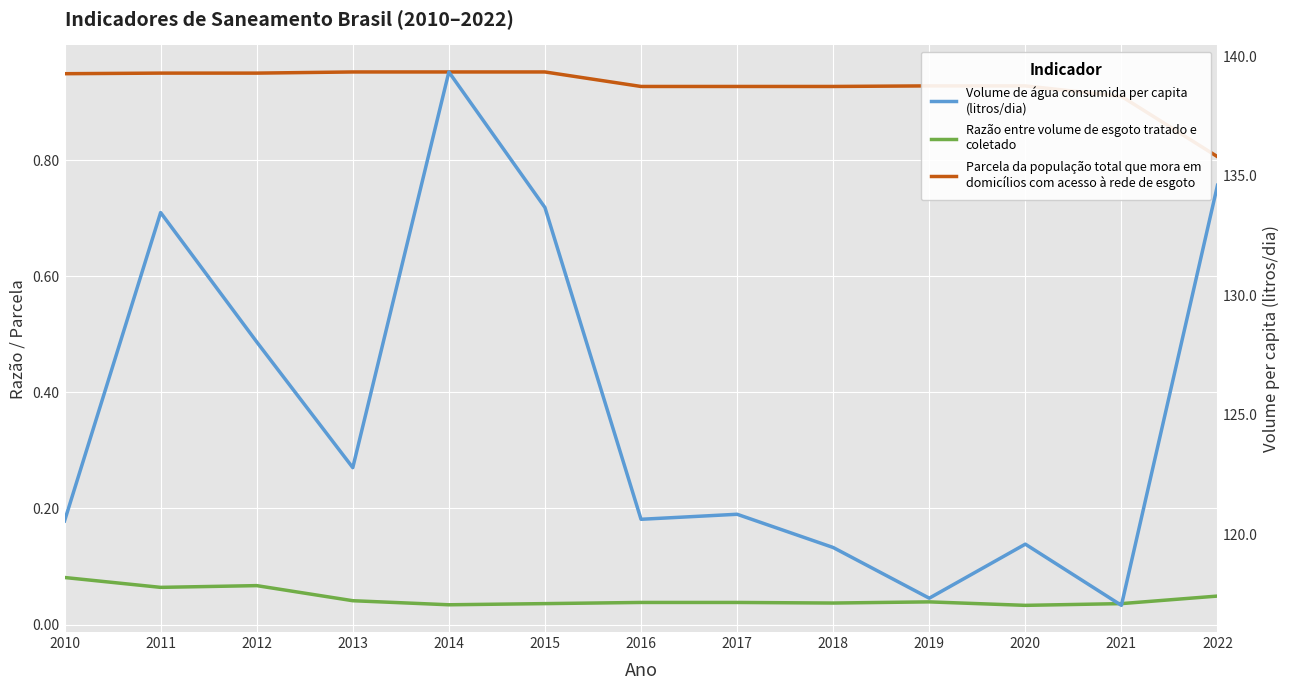

What is the total value across all series at 2022?

135.5